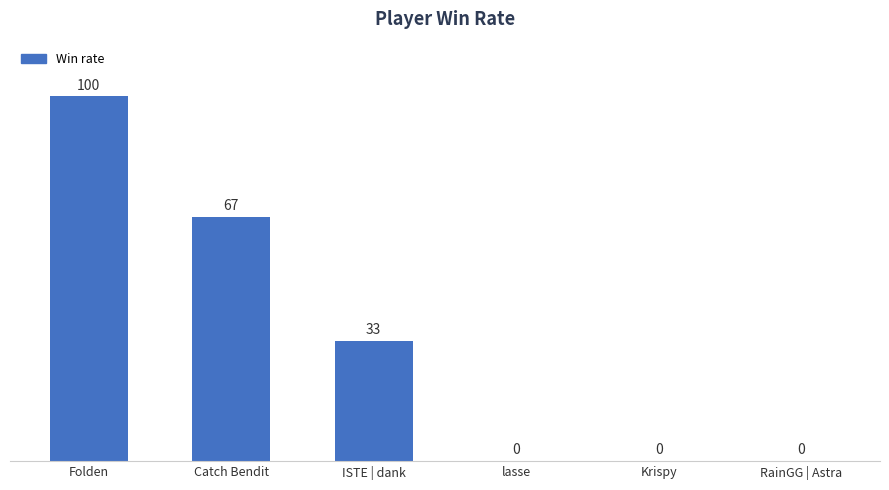

What is the average value?

33